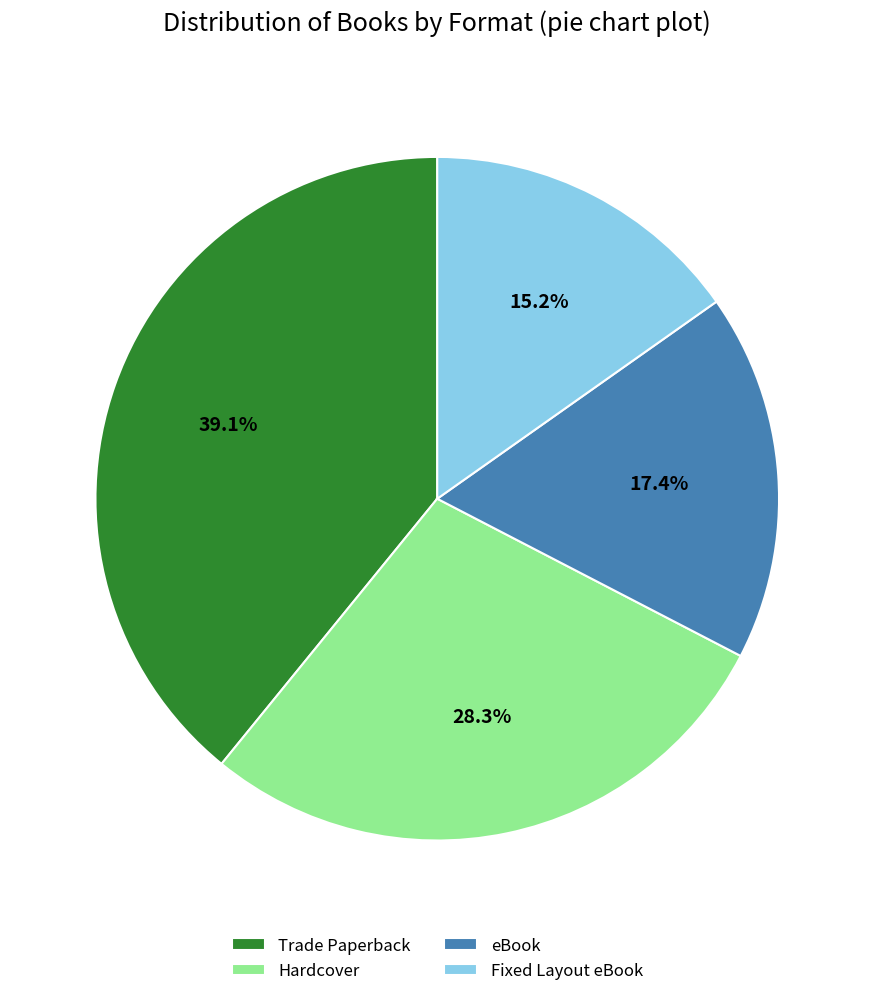

How many segments does this pie chart have?

4